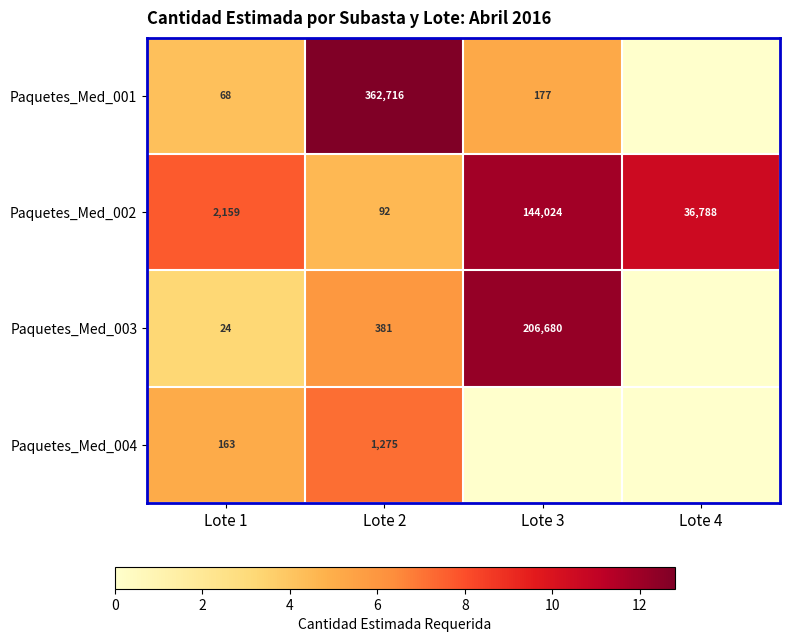

What is the difference between the maximum and minimum values in the Paquetes_Med_002 series?

143932